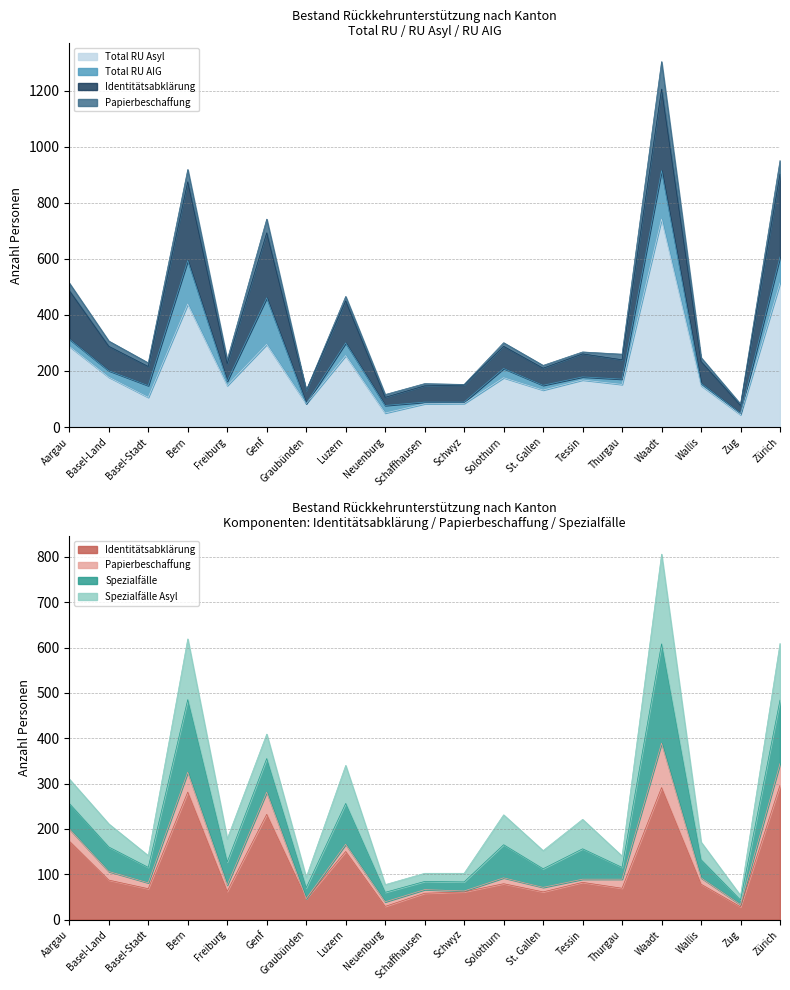

What is the difference between the Total RU Asyl values at Luzern and Zürich?

259